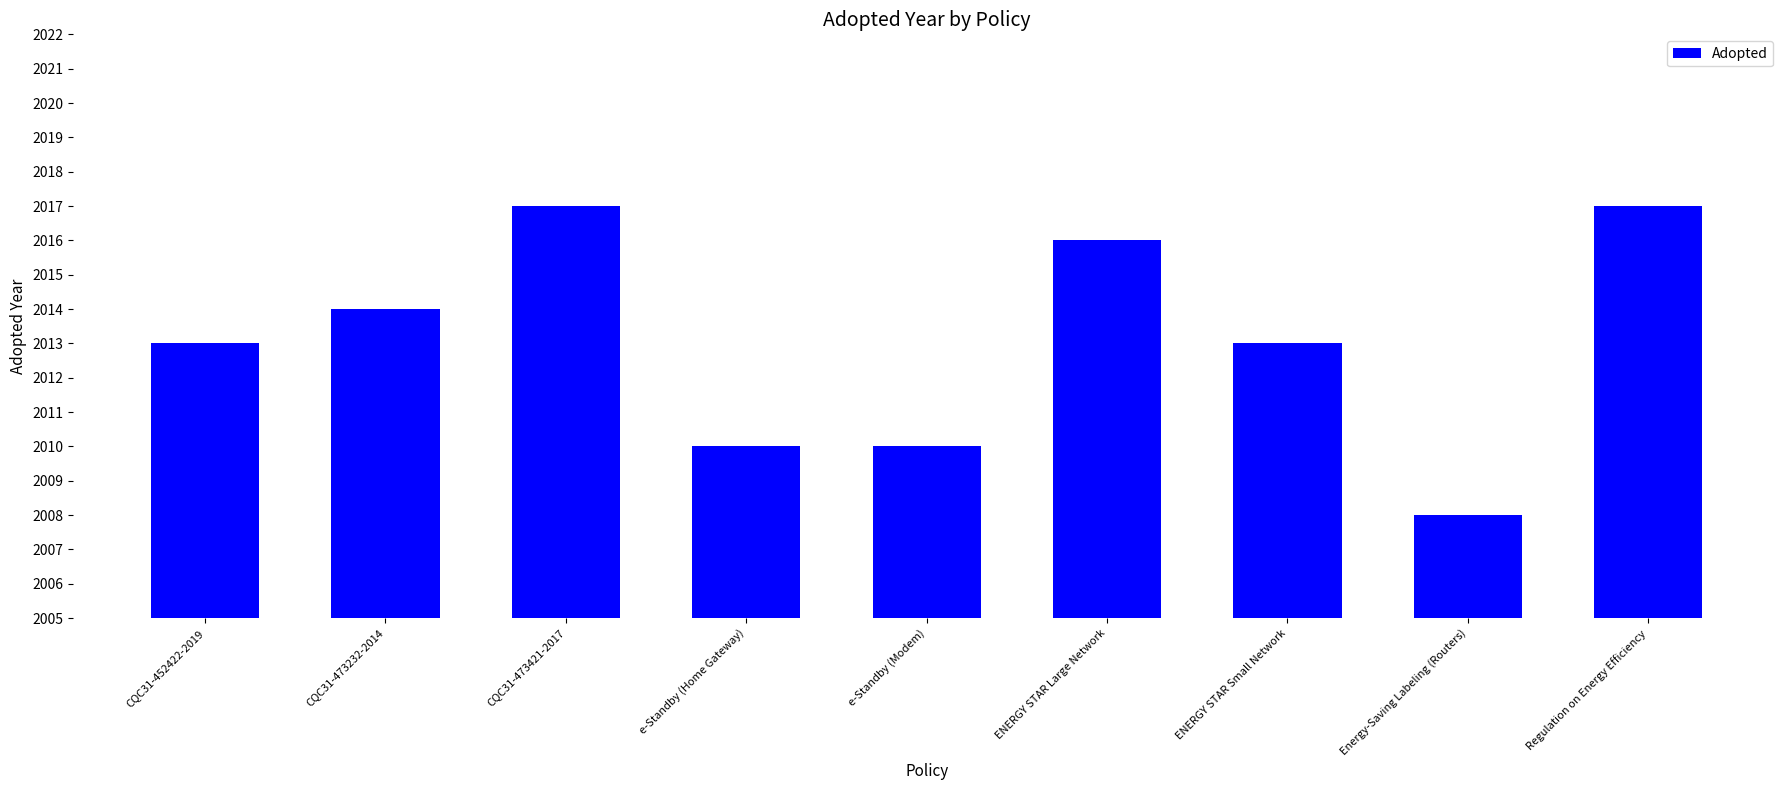

The value at ENERGY STAR Small Network is 2013. True or false?

True